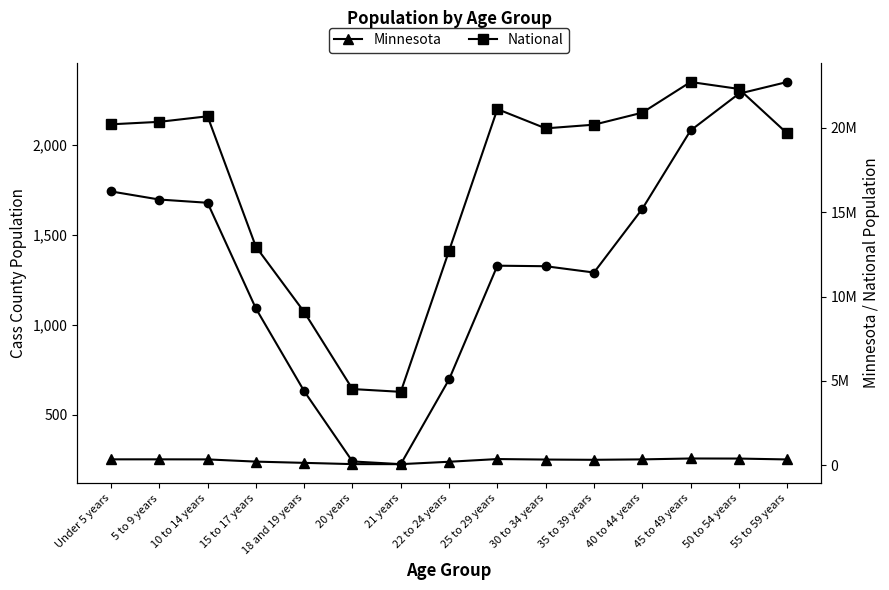

Reading left to right, extract all data points from this chart.

Cass County: 1740	1695	1677	1091	632	242	227	697	1328	1325	1290	1643	2078	2282	2347
Minnesota: 355504	355536	352342	220681	147148	72732	70594	212325	372686	342900	328190	352904	406203	401695	349589
National: 20201362	20348657	20677194	12954254	9086089	4519129	4354294	12712576	21101849	19962099	20179642	20890964	22708591	22298125	19664805